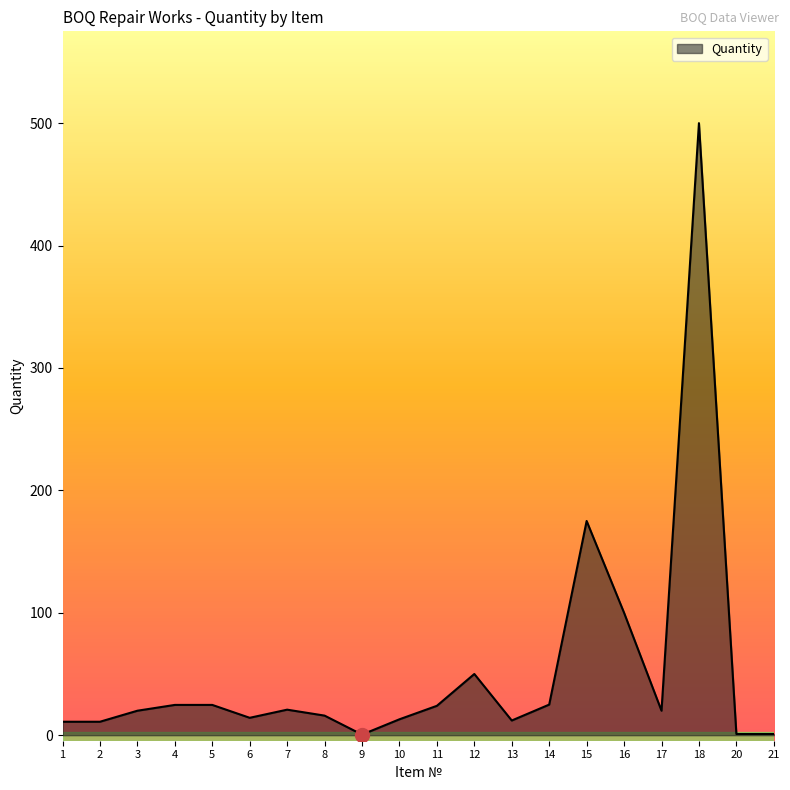

Approximately how many times larger is the value at 5 compared to 8?

1.5